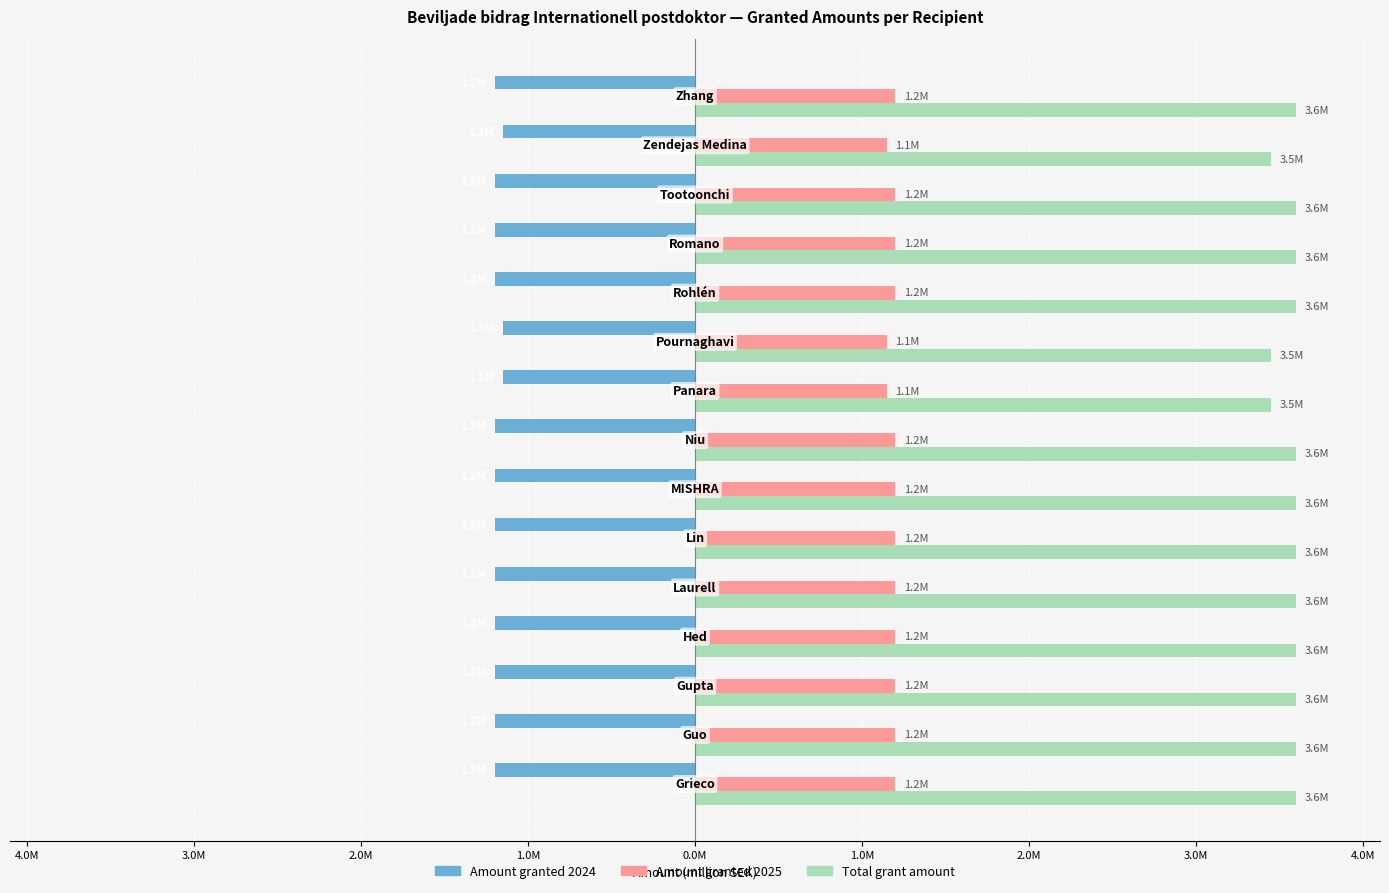

What is the average value of the Amount granted 2025 series?

1.2